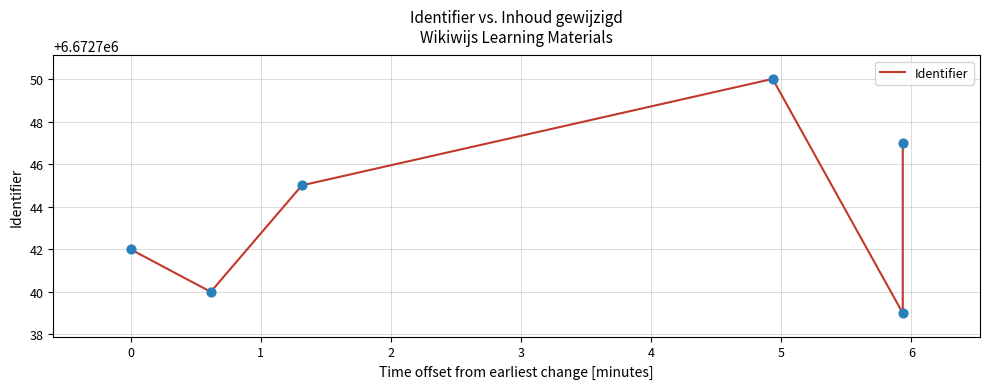

Between 2 and −1, which is larger?

2